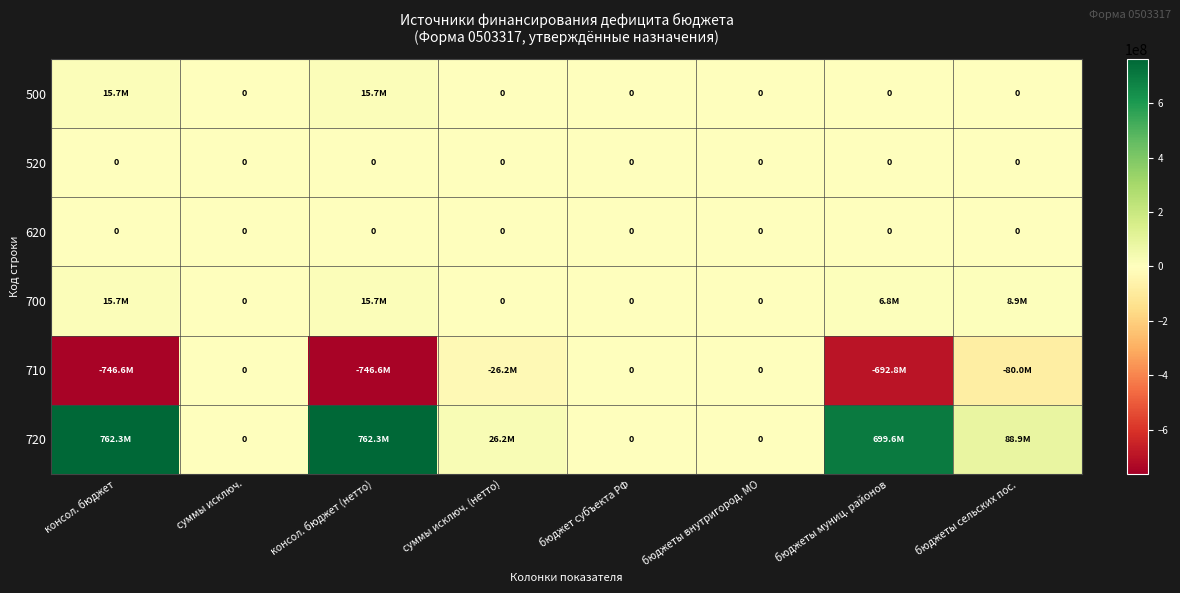

The 700 series shows 15736054.3 at консол. бюджет (нетто). True or false?

True